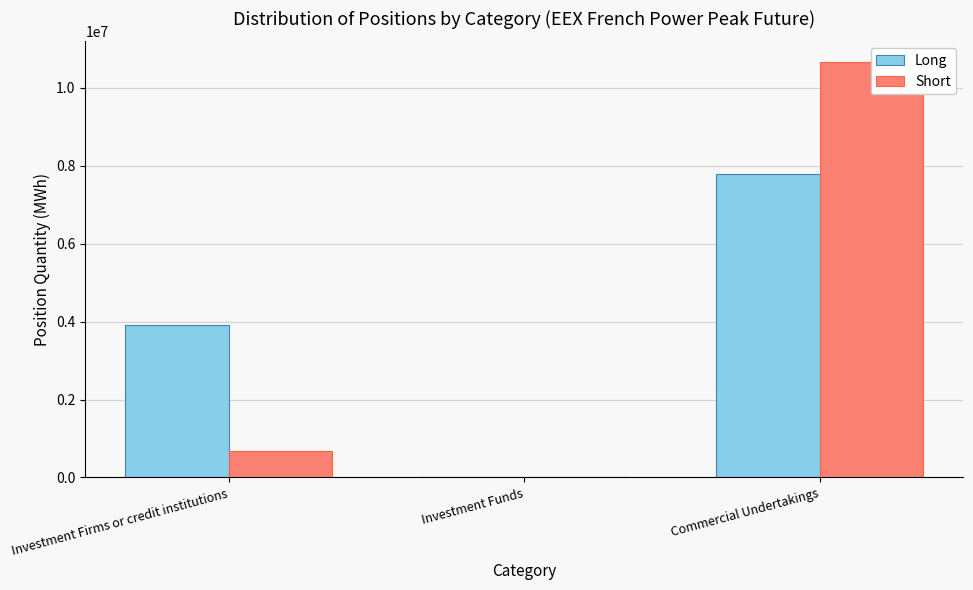

Where is Long nearest to the value 3897174?

Investment Firms or credit institutions